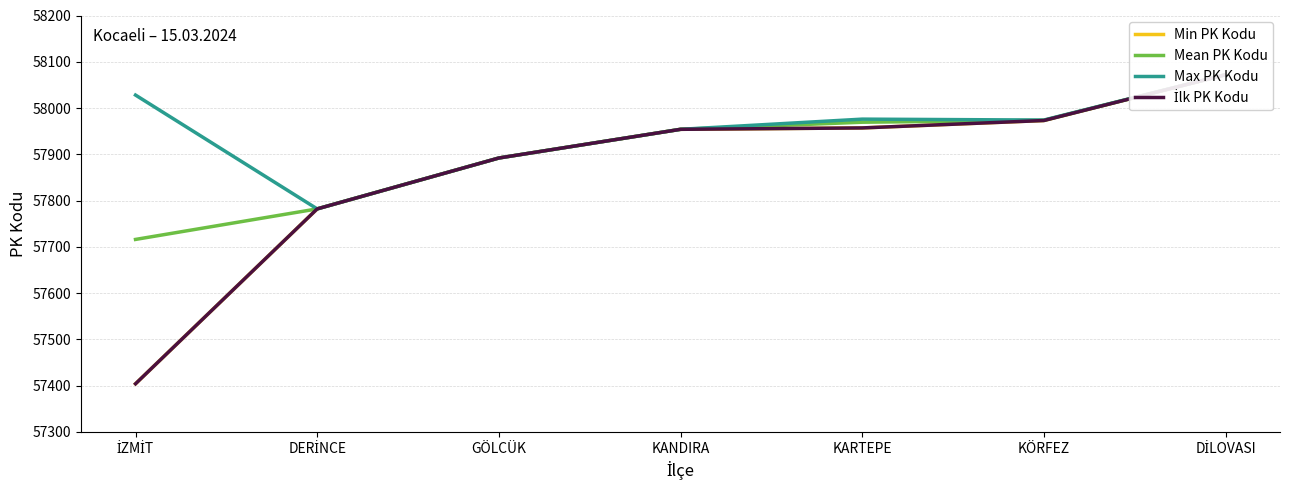

True or false: Mean PK Kodu has a value of 57954.0 at KANDIRA.

True